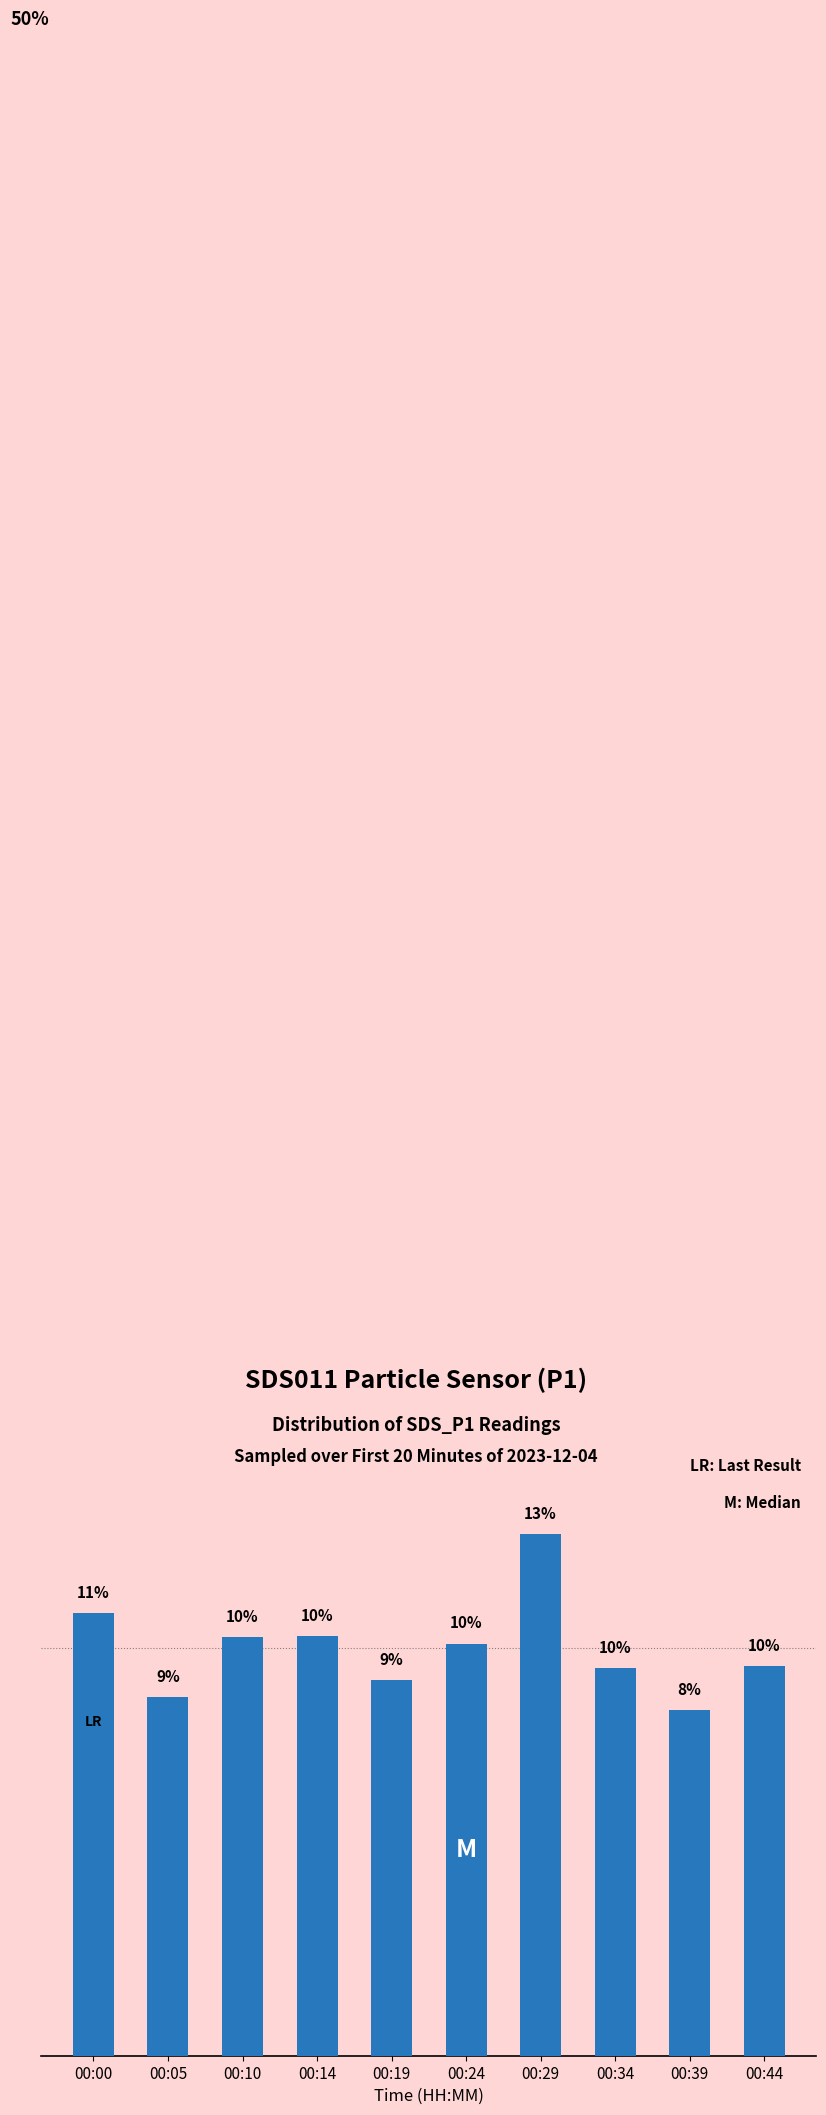

List the labels in order of value, largest first.

00:29, 00:00, 00:14, 00:10, 00:24, 00:44, 00:34, 00:19, 00:05, 00:39